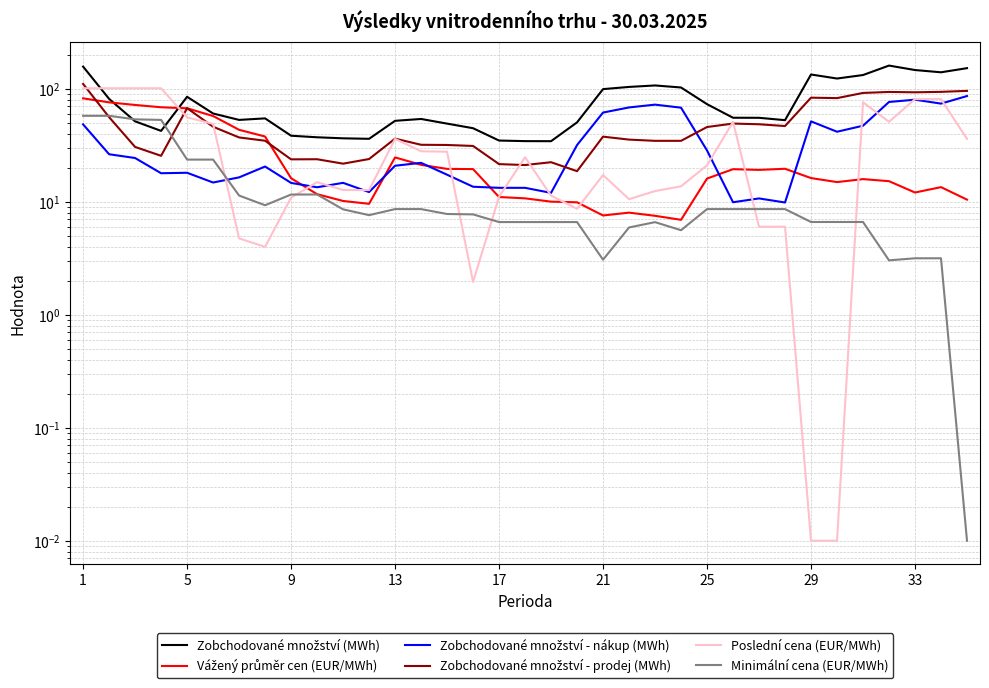

True or false: Vážený průměr cen (EUR/MWh) and Minimální cena (EUR/MWh) intersect in this chart.

False